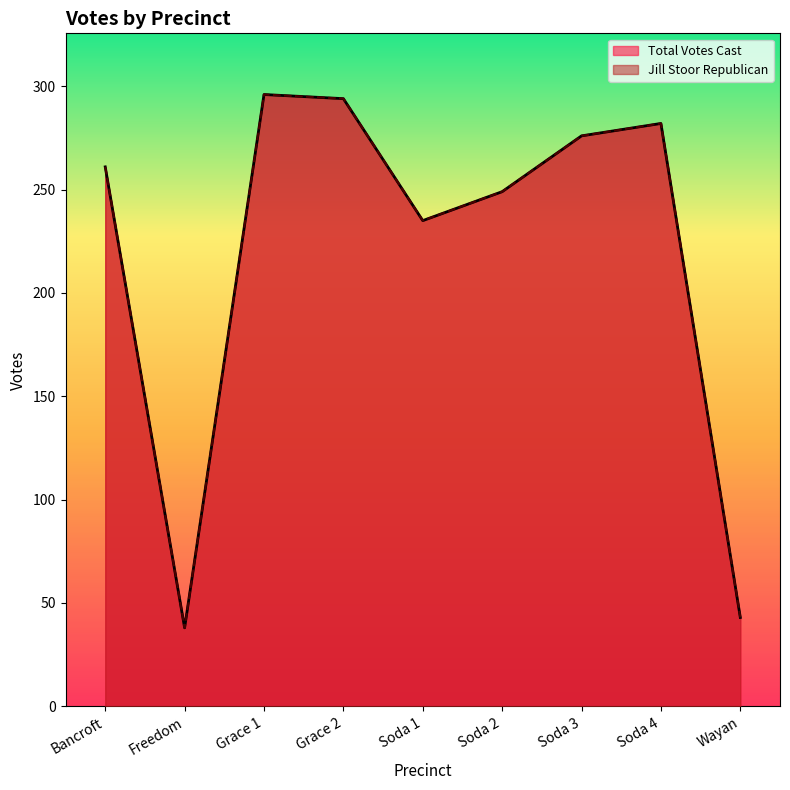

What is the maximum value for Total Votes Cast?

296